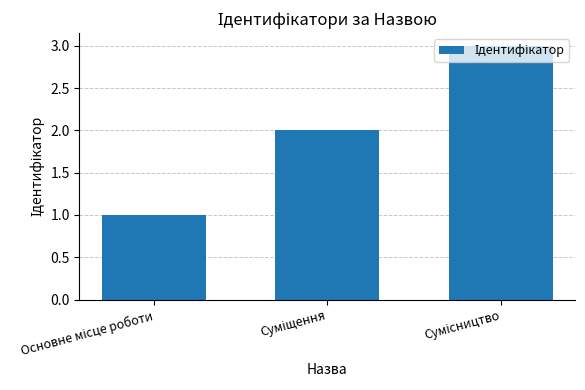

How many data points are less than 2?

1